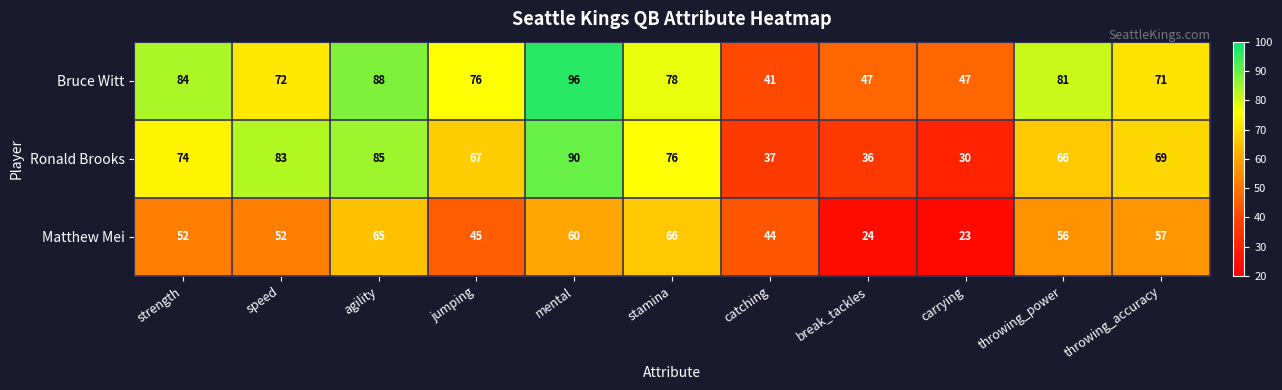

At which label is Ronald Brooks closest to 60?

throwing_power